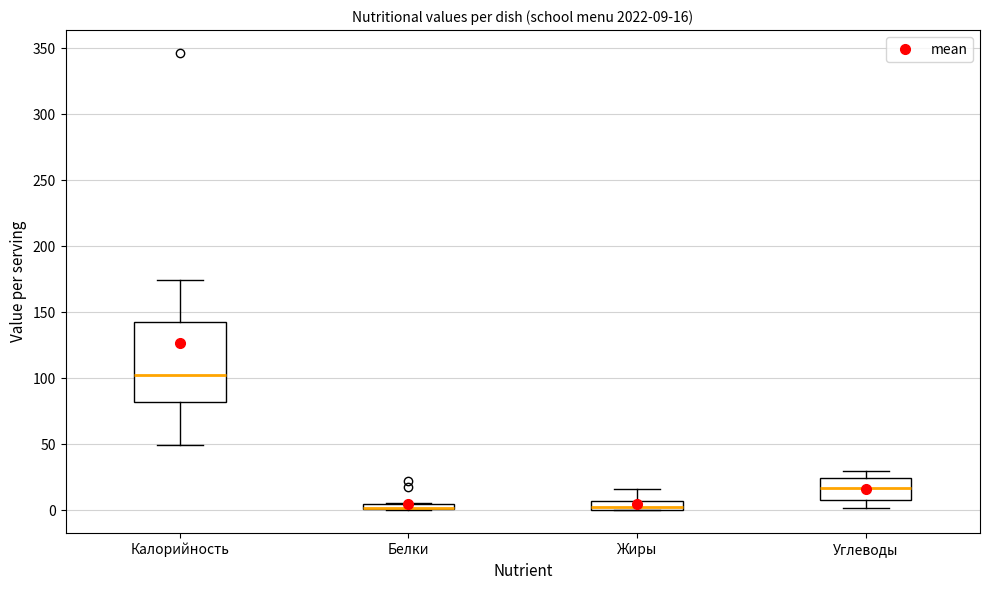

Which box is the tallest, from its lower edge to its upper edge?

Калорийность